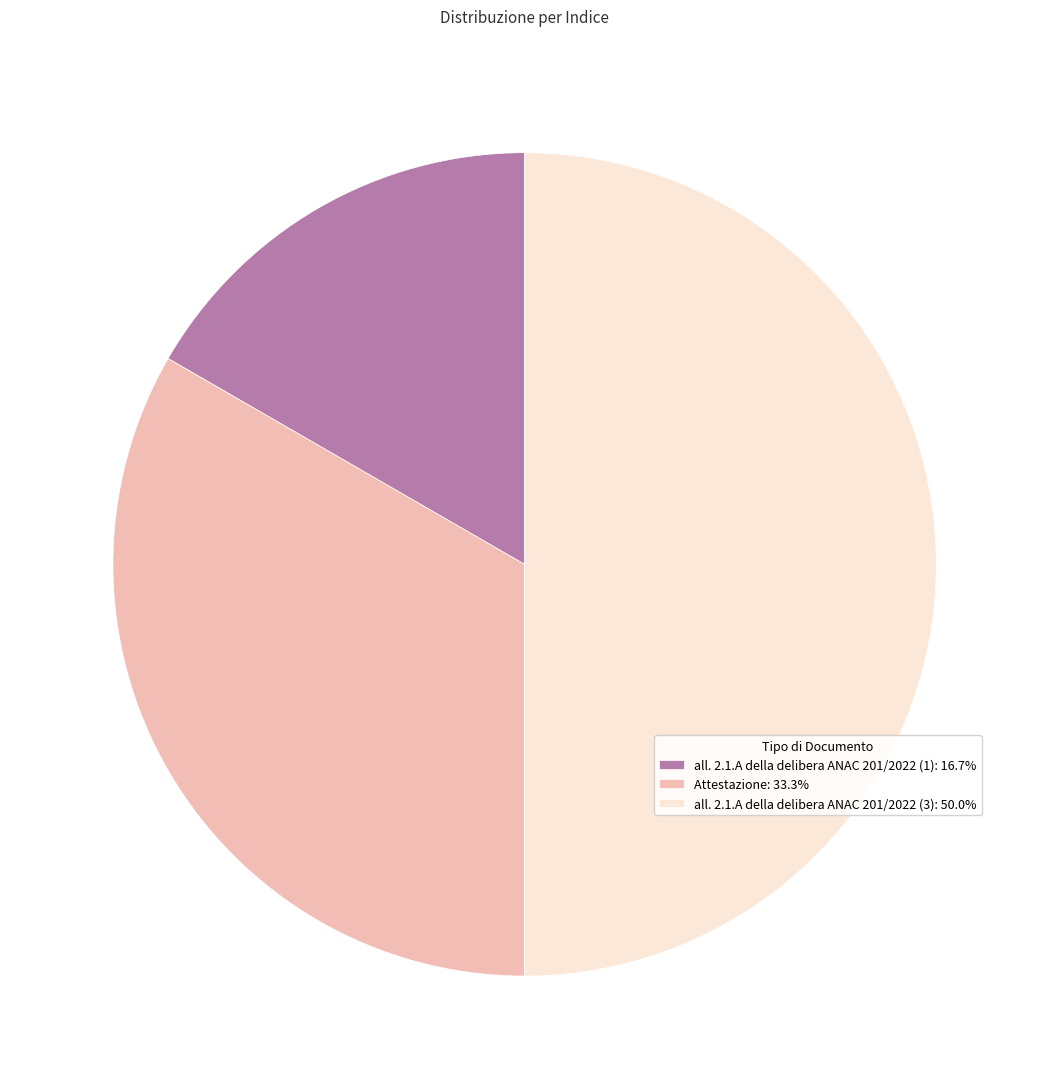

Which has a higher value, Attestazione or all. 2.1.A della delibera ANAC 201/2022 (3)?

all. 2.1.A della delibera ANAC 201/2022 (3)